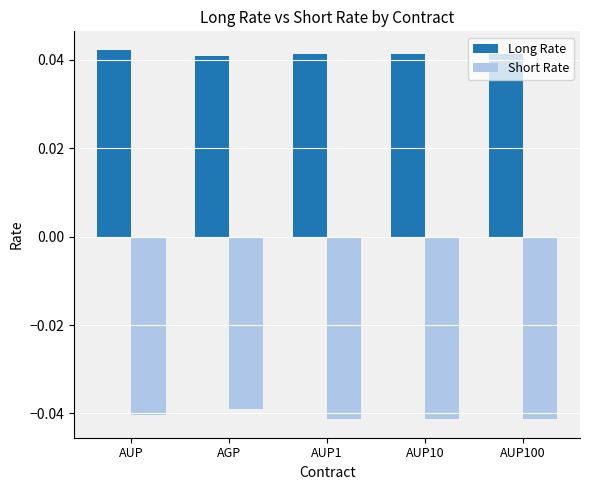

Is the value of Short Rate at AUP100 greater than the value of Long Rate at AUP?

No